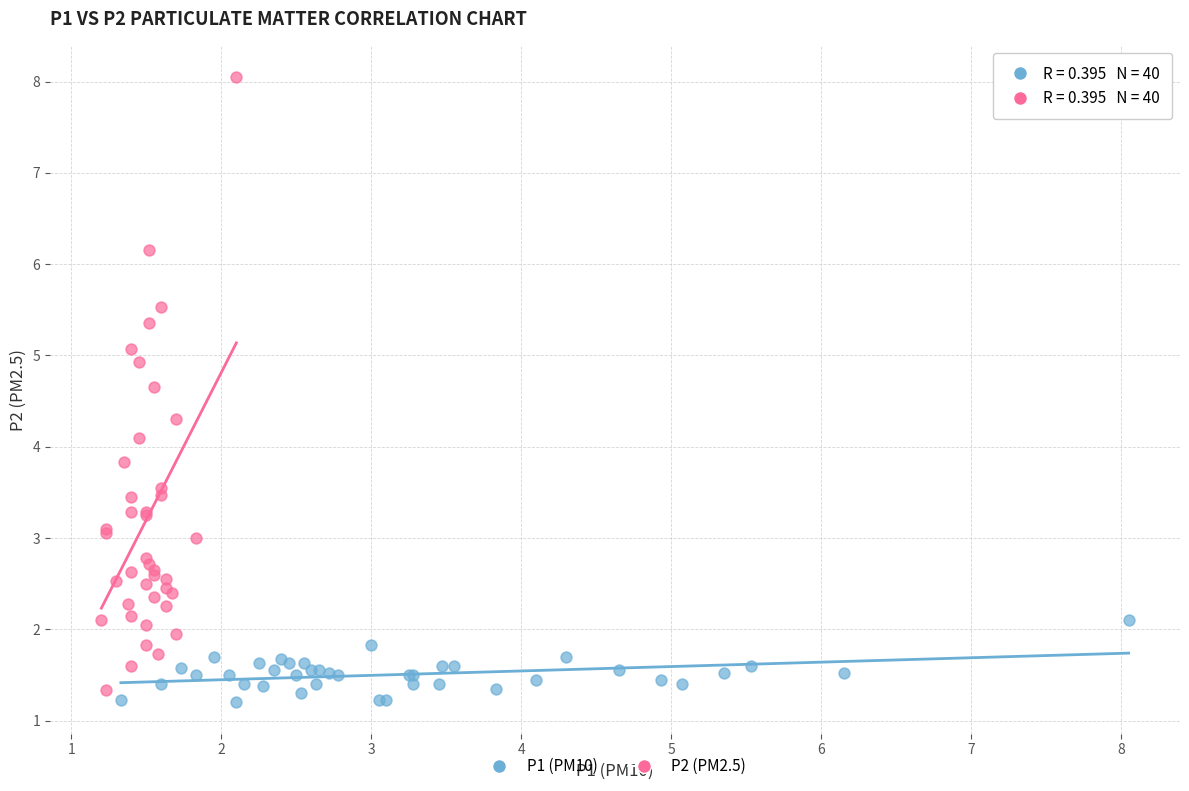

Which series contains the highest Y value?

P2 (PM2.5)